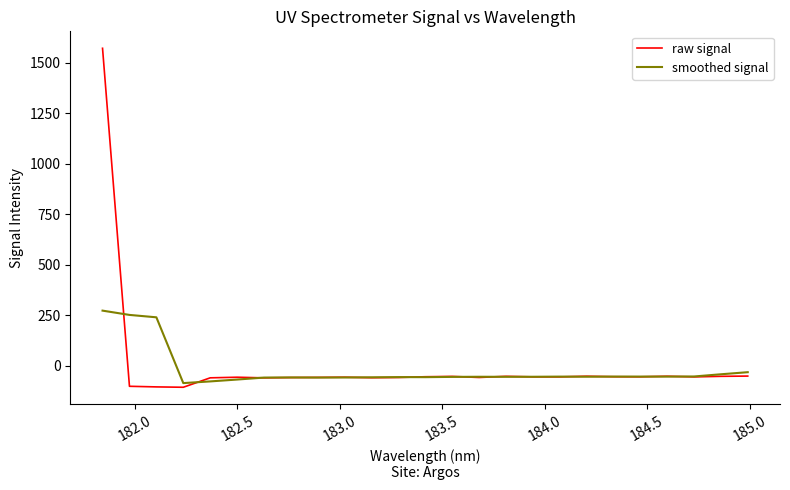

List the series in order of their peak value, lowest first.

smoothed signal, raw signal